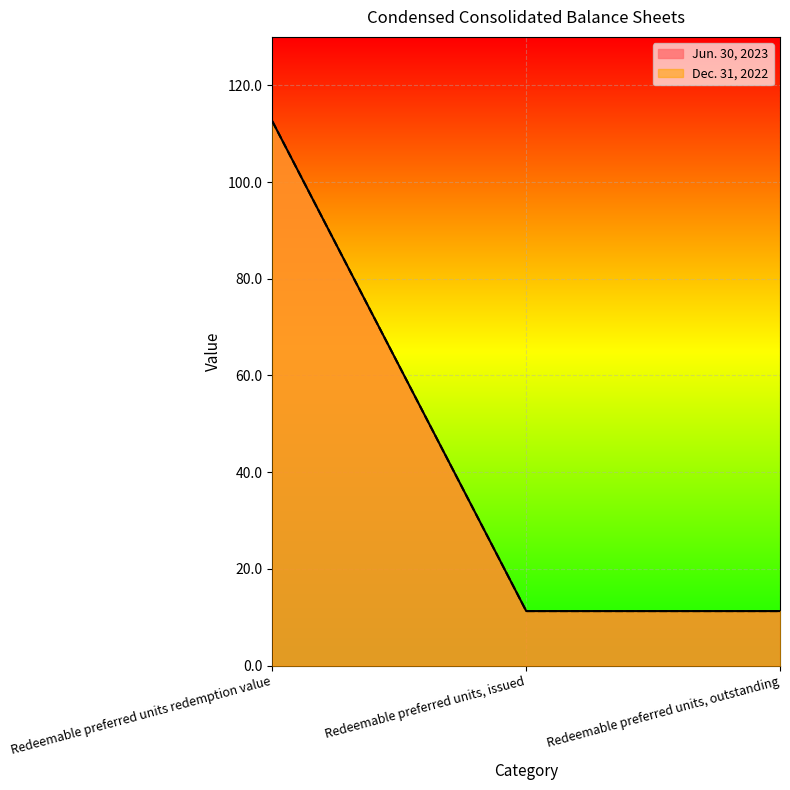

Between Redeemable preferred units, issued and Redeemable preferred units, outstanding, which series saw the biggest shift?

Jun. 30, 2023